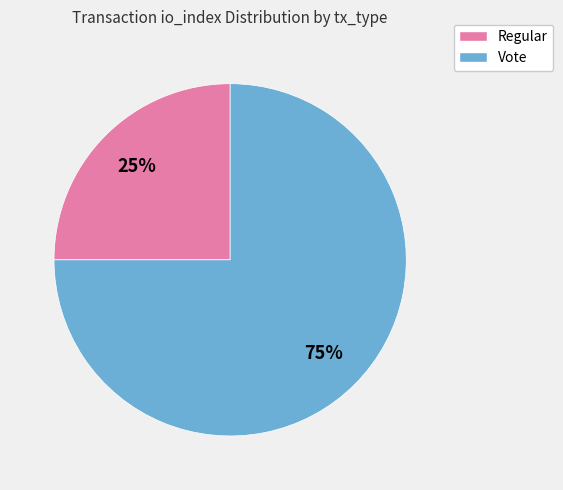

Does Vote account for over 50% of the chart?

Yes